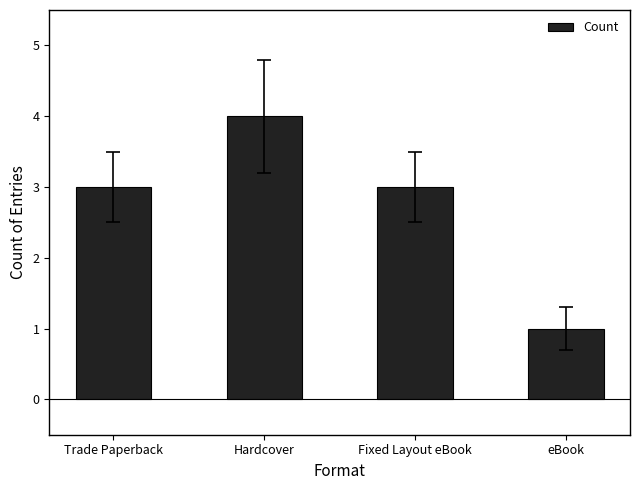

Reading right to left, what are all the values shown in this chart?

1	3	4	3